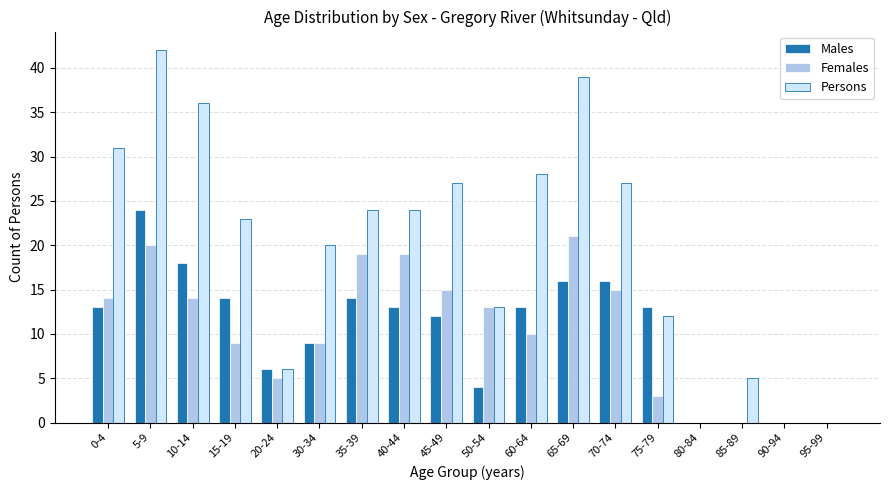

What is the sum of all Males values?

185